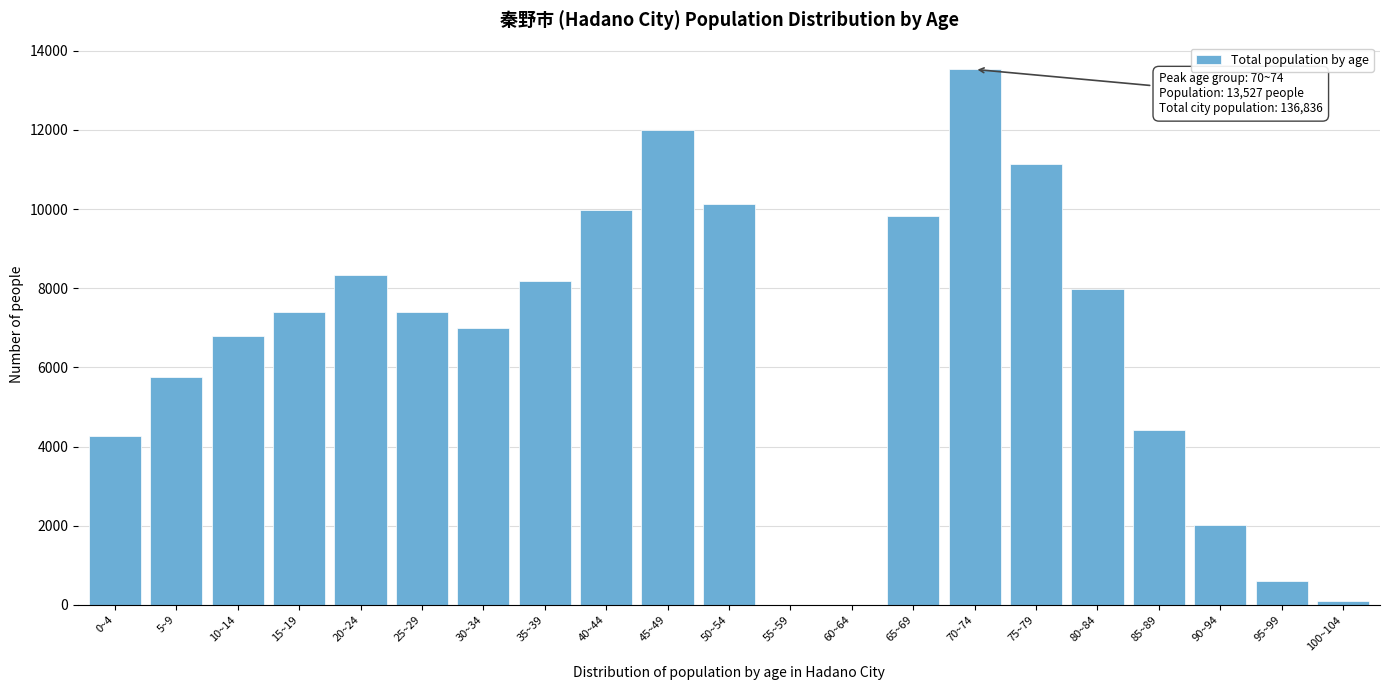

The value at 60~64 is 0. True or false?

True